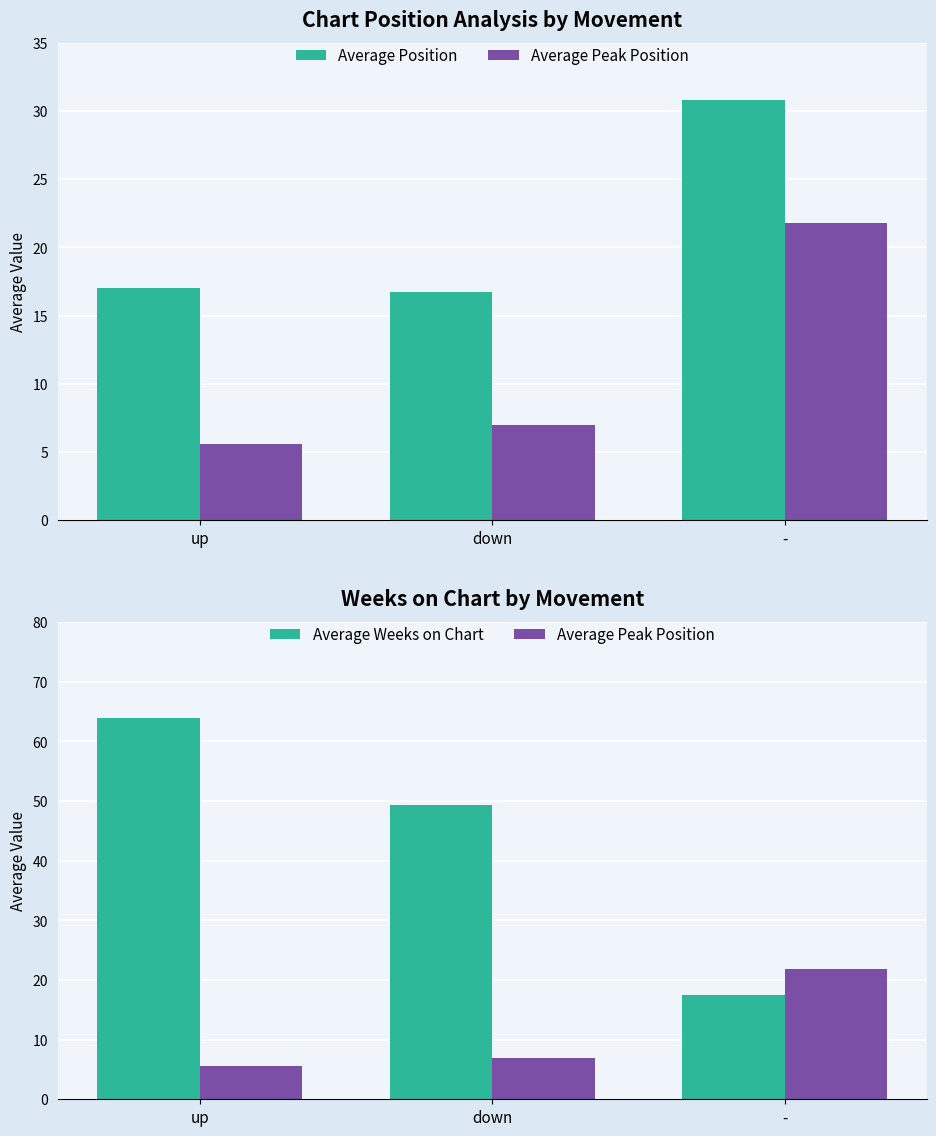

Which series has the largest total across all categories?

Average Weeks on Chart